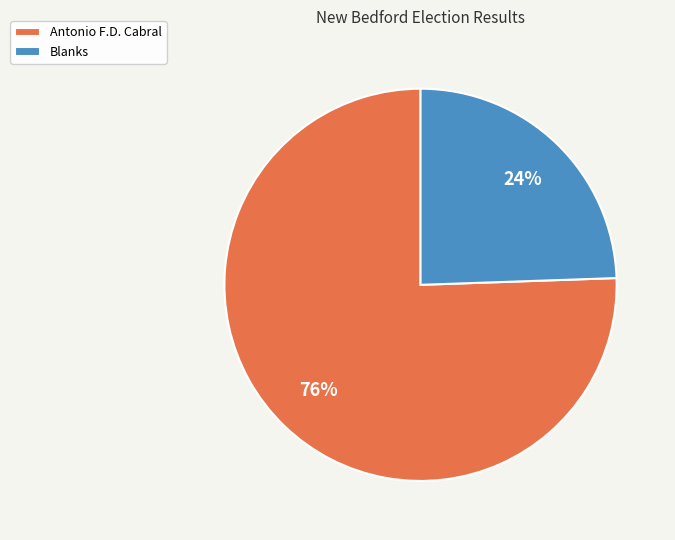

Is there a majority slice in this chart?

Yes